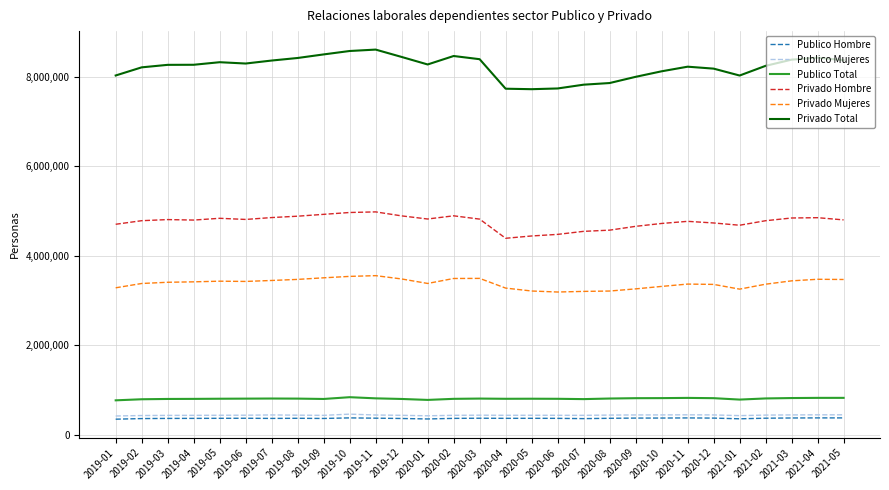

Is the value of Privado Hombre at 2021-01 greater than the value of Publico Total at 2021-01?

Yes